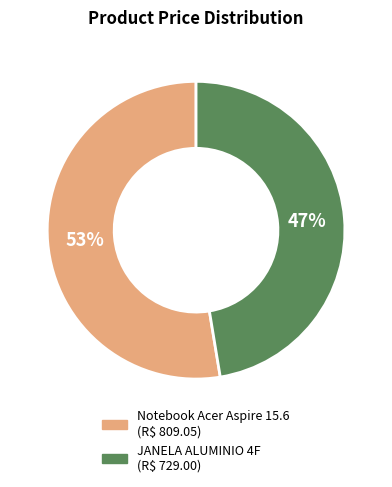

To the nearest percent, what is the combined percentage of Notebook Acer Aspire 15.6 and JANELA ALUMINIO 4F?

100%